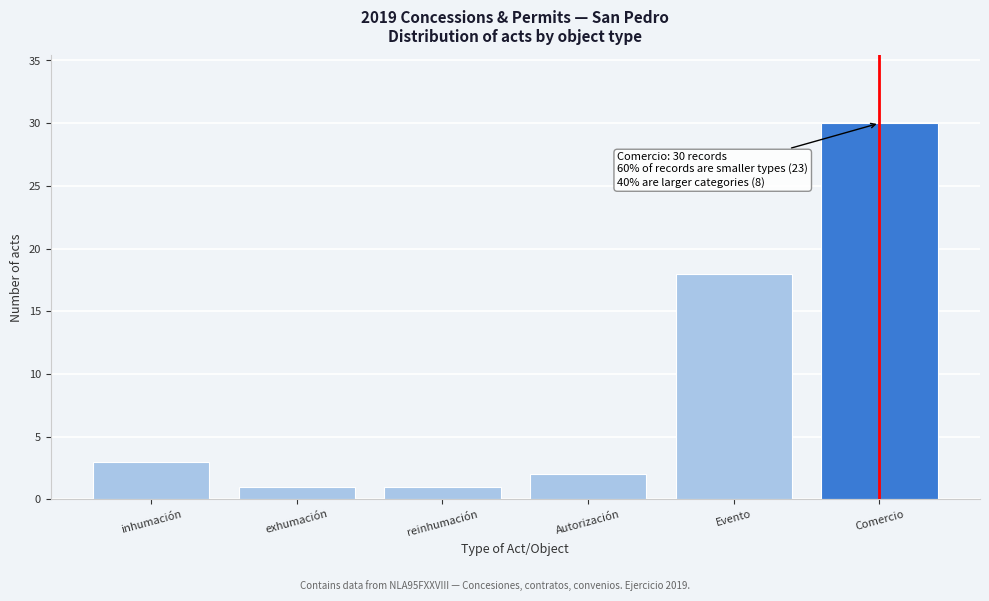

Reading left to right, what are all the values shown in this chart?

3	1	1	2	18	30